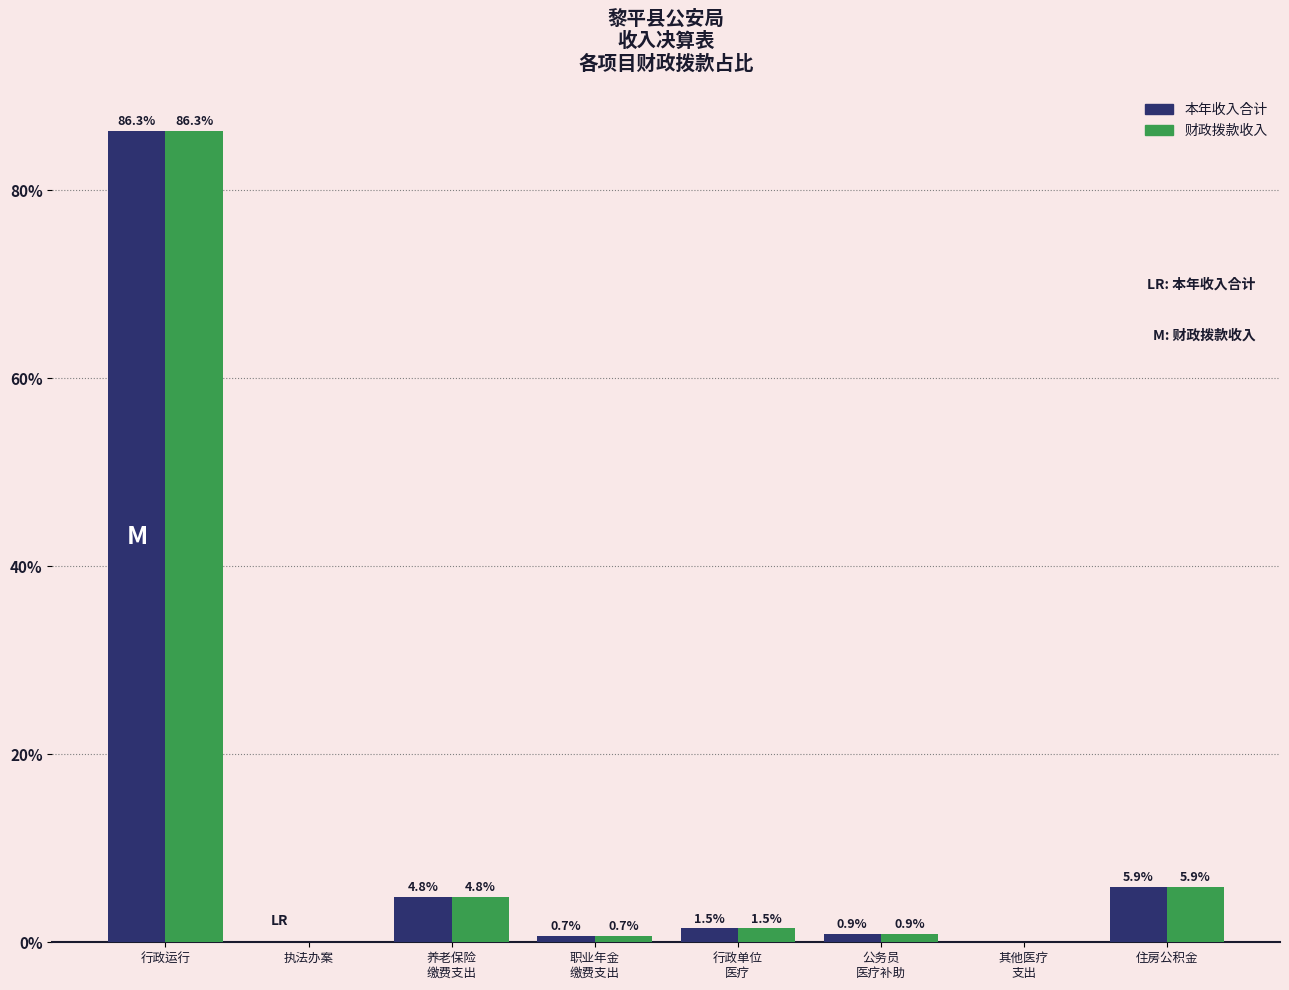

What is the total value across all series at 养老保险
缴费支出?

9.6